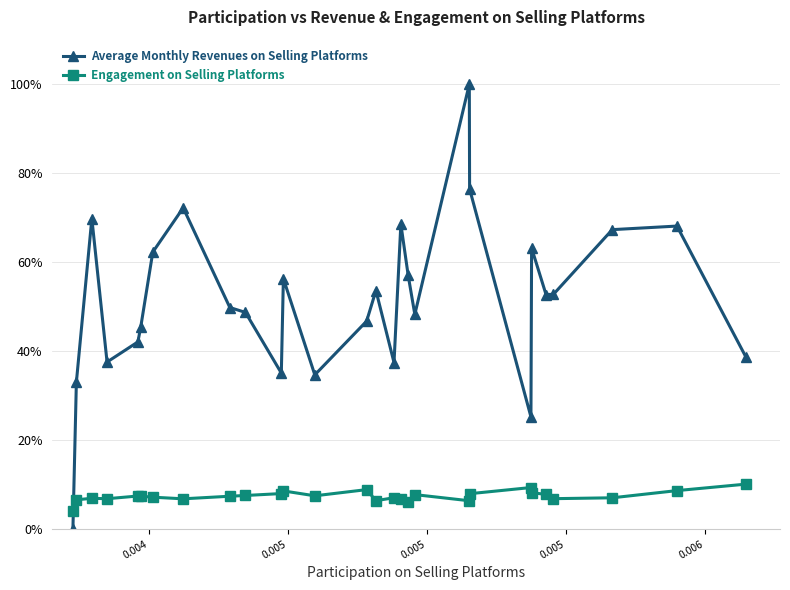

What is the difference between the second highest and second lowest values in the Engagement on Selling Platforms series?

3.3